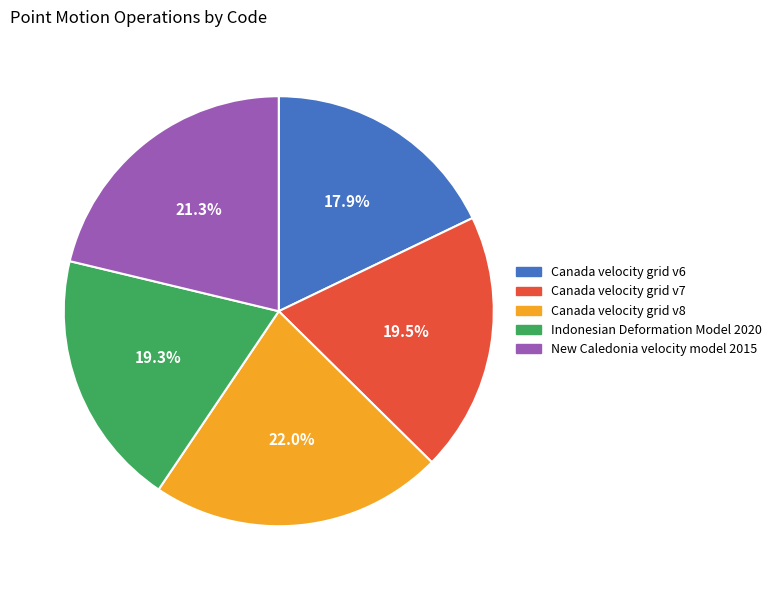

To the nearest percent, what portion does Canada velocity grid v6 represent?

18%